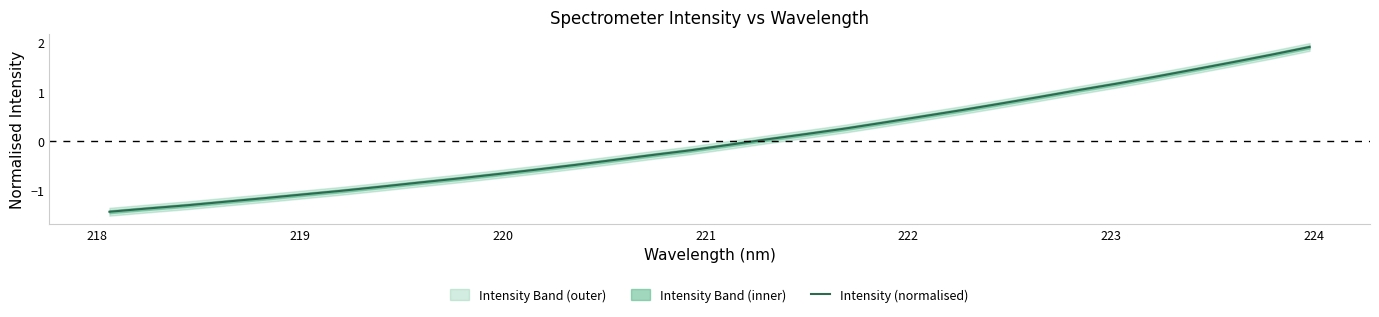

What is the highest value of the Intensity (normalised) series?

1.9